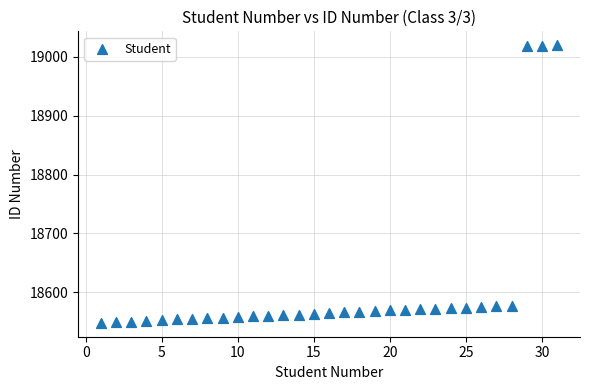

What is the range of X values (max minus min)?

30